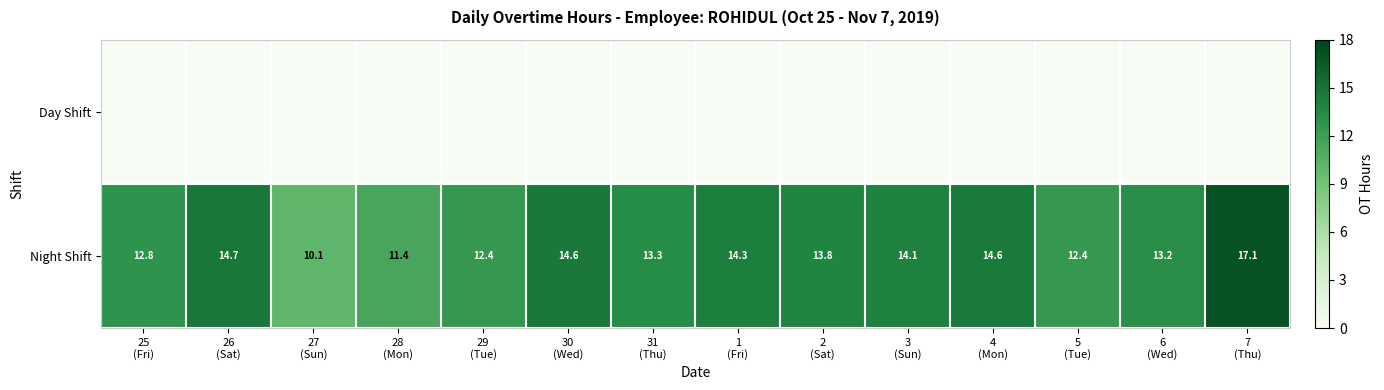

What is the minimum value for Night Shift?

10.1